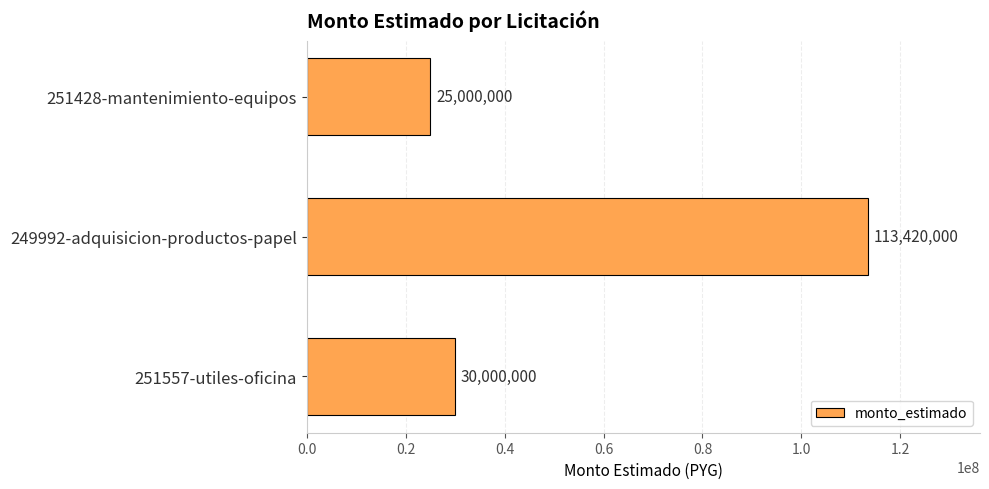

What is the difference between the maximum and minimum values?

88420000